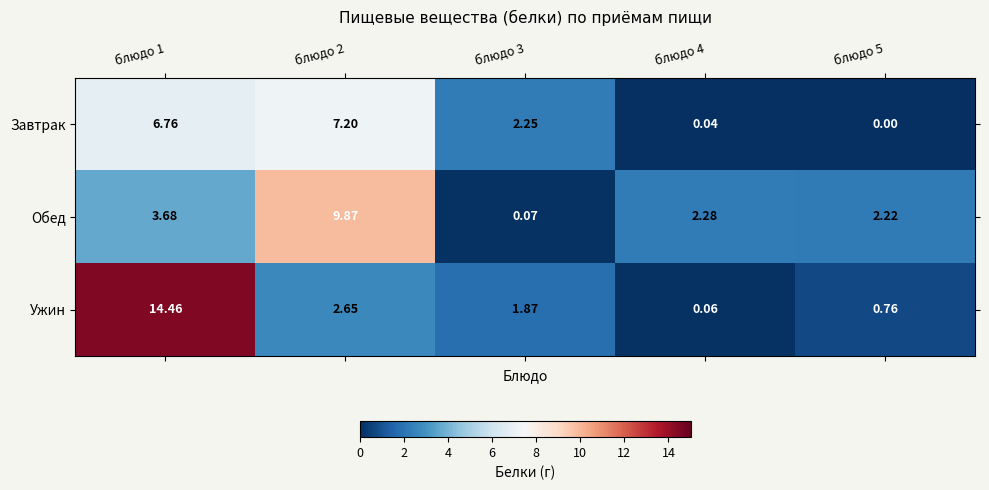

Is the value of Ужин at блюдо 2 greater than the value of Обед at блюдо 3?

Yes